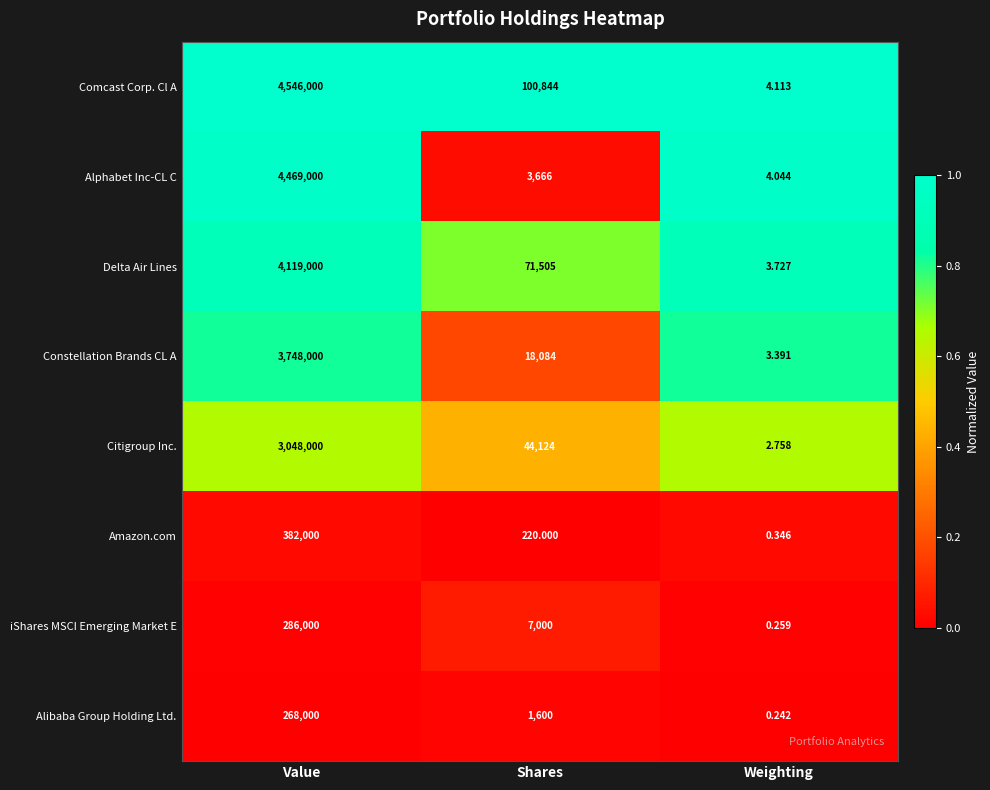

At which label is Alibaba Group Holding Ltd. closest to 134000?

Shares